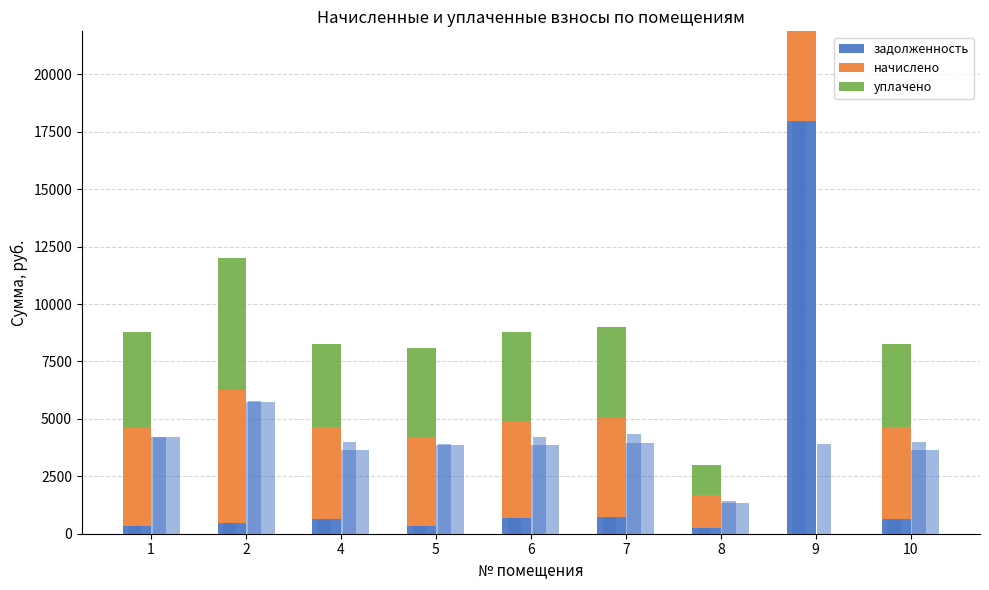

At which label is задолженность closest to 9094?

7